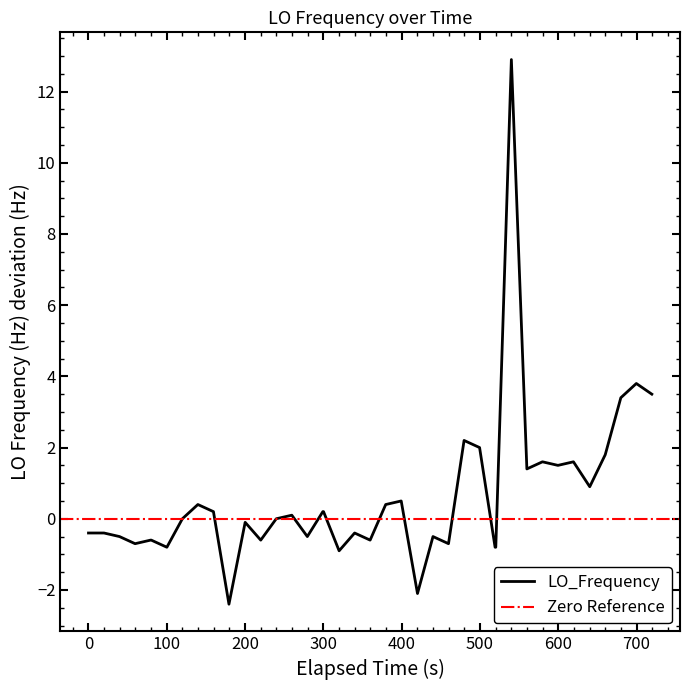

What is the maximum value for LO_Frequency?

12.9